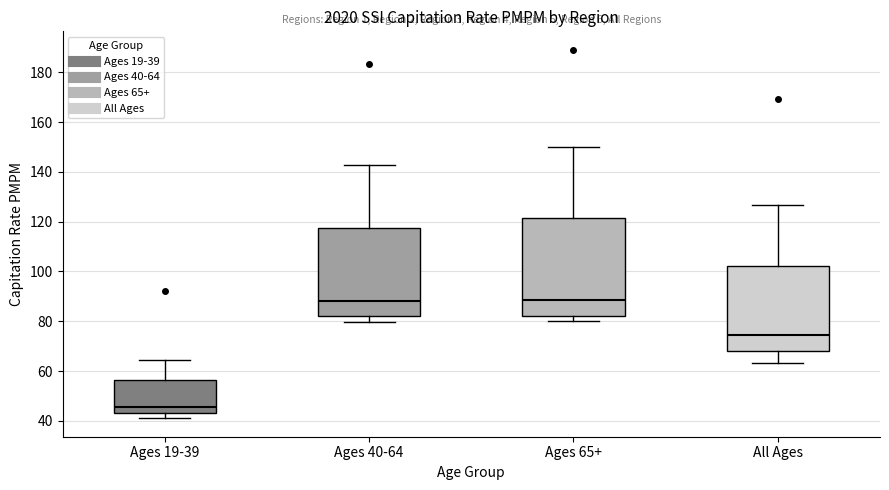

Reading left to right, read every box against the y-axis: the position of its median line, the range the box covers, and the ends of its whiskers. The values are not printed on the chart, so give them approximately, as read against the axis.

Ages 19-39: median 46, box 44 to 56, whiskers 42 to 64
Ages 40-64: median 88, box 82 to 118, whiskers 80 to 142
Ages 65+: median 88, box 82 to 122, whiskers 80 to 150
All Ages: median 74, box 68 to 102, whiskers 64 to 126